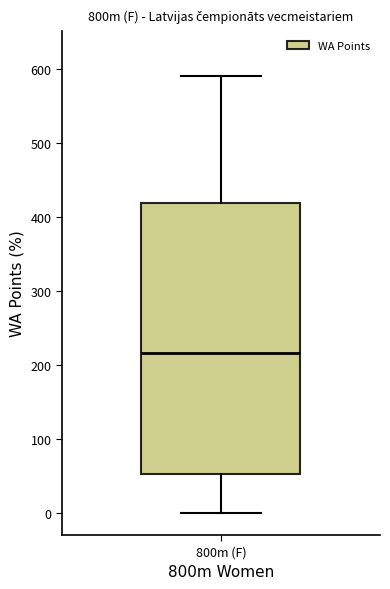

Transcribe this box plot: give where the median line is, the range the box spans, and where the two whiskers end, as read against the y-axis. The values are not printed on the chart, so give them approximately, as read against the axis.

median 220, box 50 to 420, whiskers 0 to 590